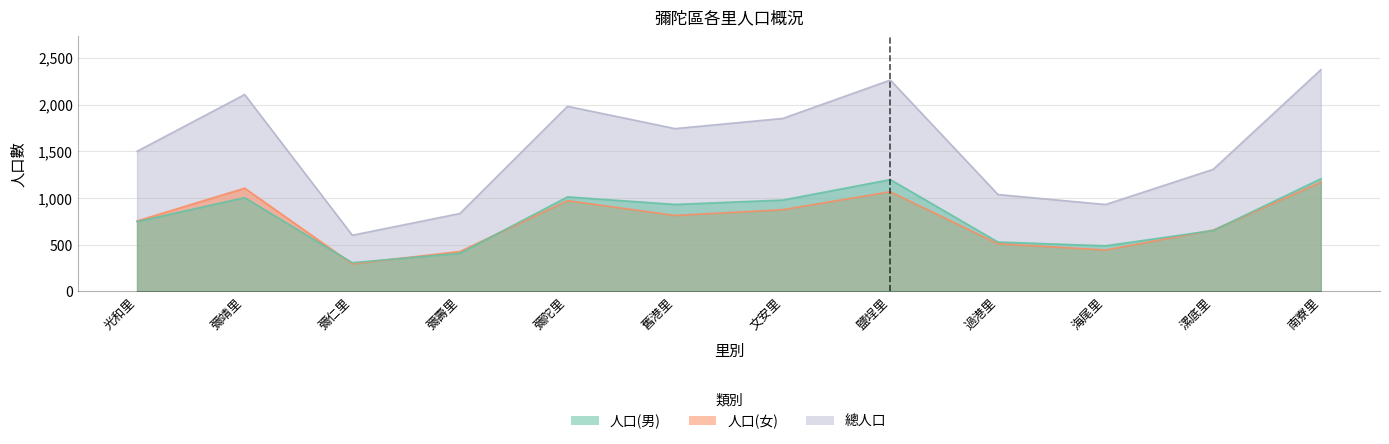

What is the lowest value of the 人口(男) series?

306